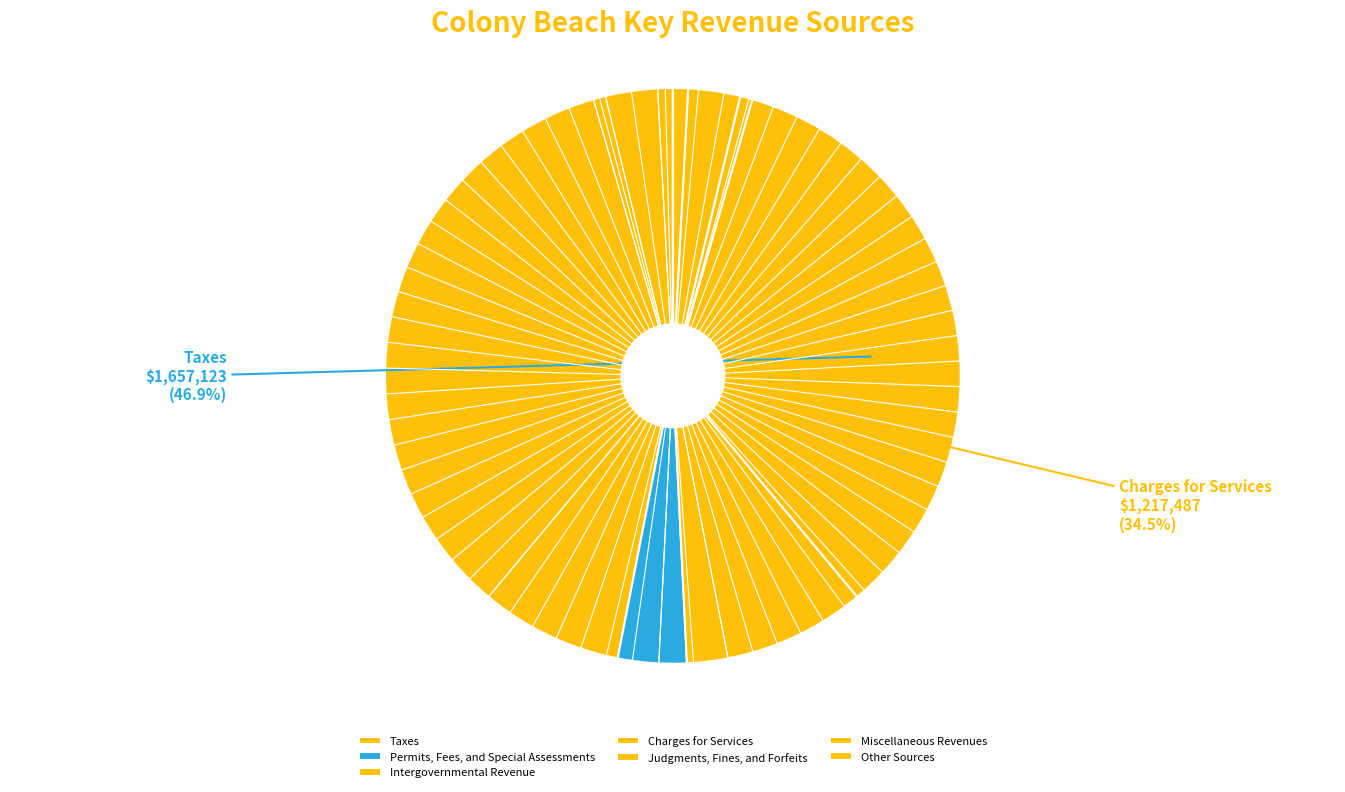

Which has a higher value, Charges for Services or Taxes?

Taxes